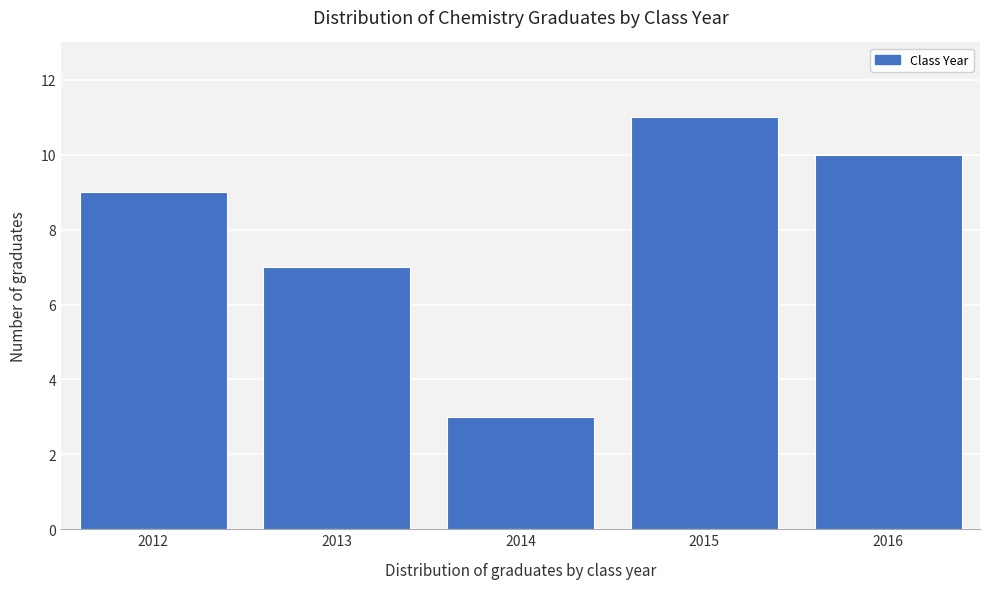

Reading right to left, what are all the values shown in this chart?

10	11	3	7	9